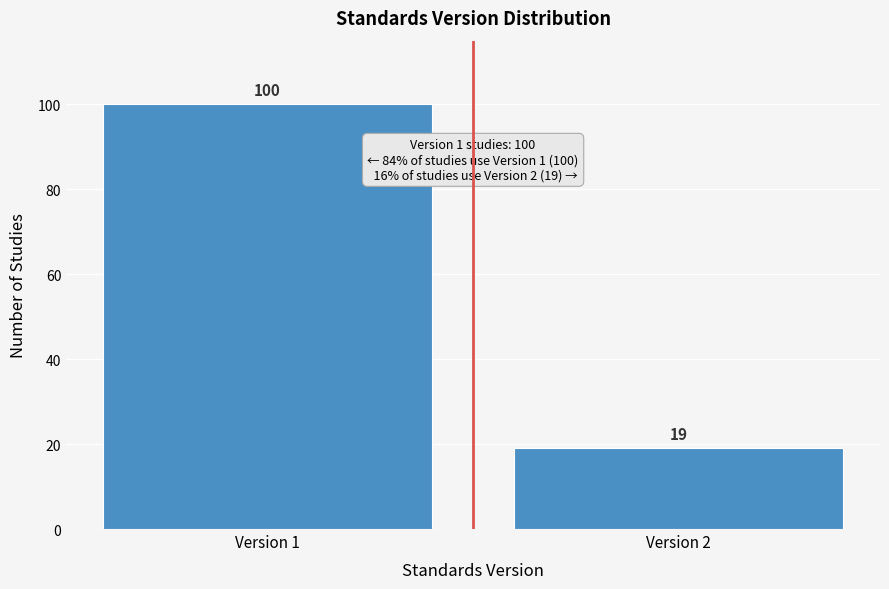

Reading left to right, transcribe all the data shown in this chart.

100	19